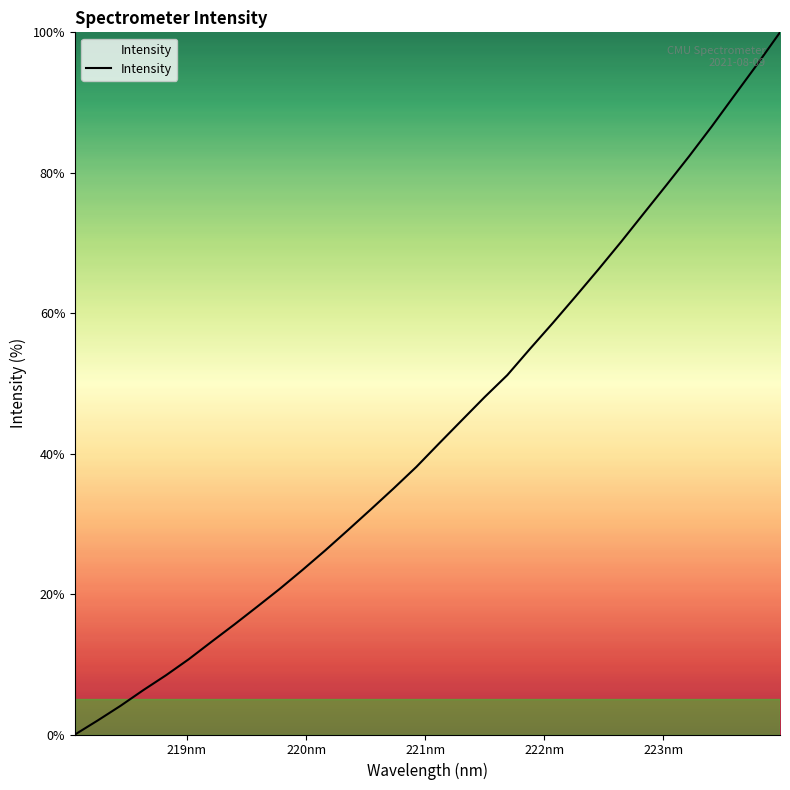

Count the number of data series in this chart.

1